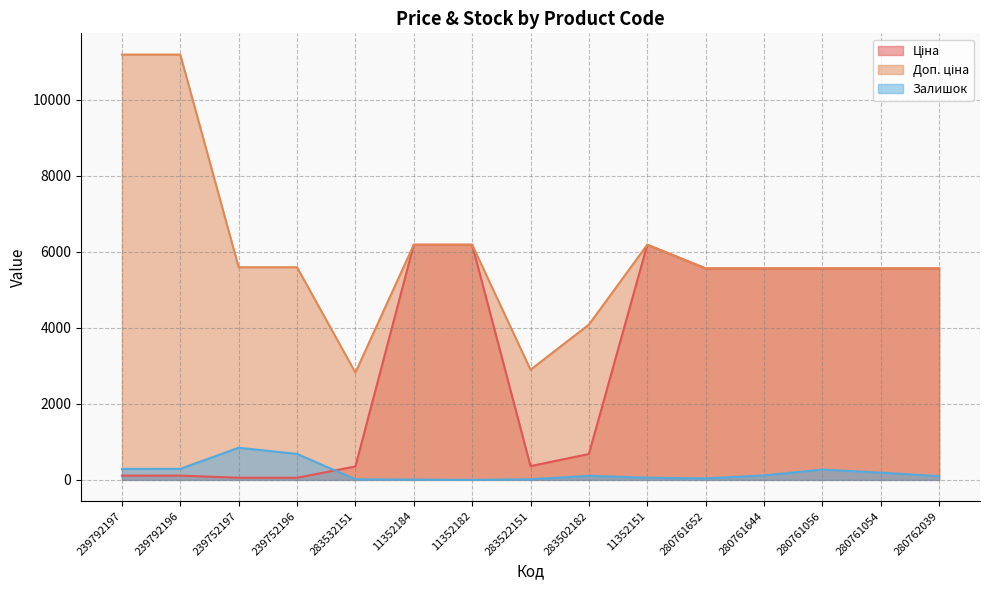

Which series ends up on top after the final intersection of Залишок and Ціна?

Ціна